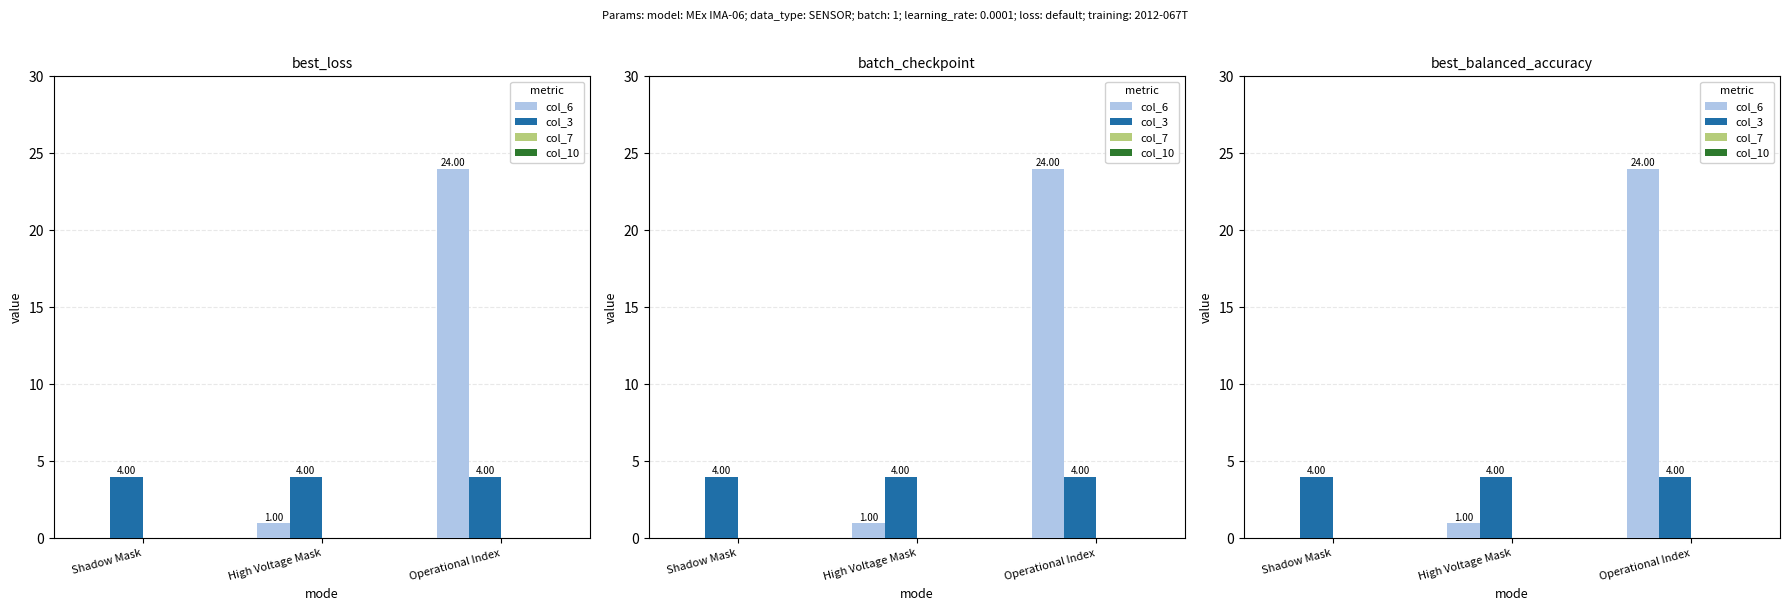

Which has a higher value, Shadow Mask or Operational Index?

Operational Index